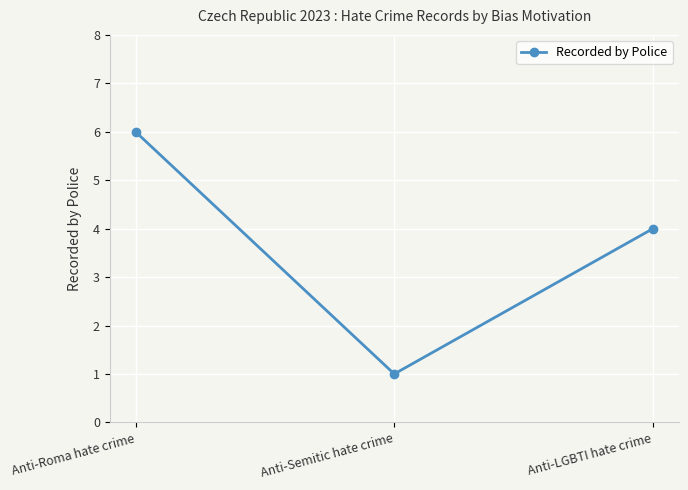

Does the chart display data point markers on the line(s)?

Yes